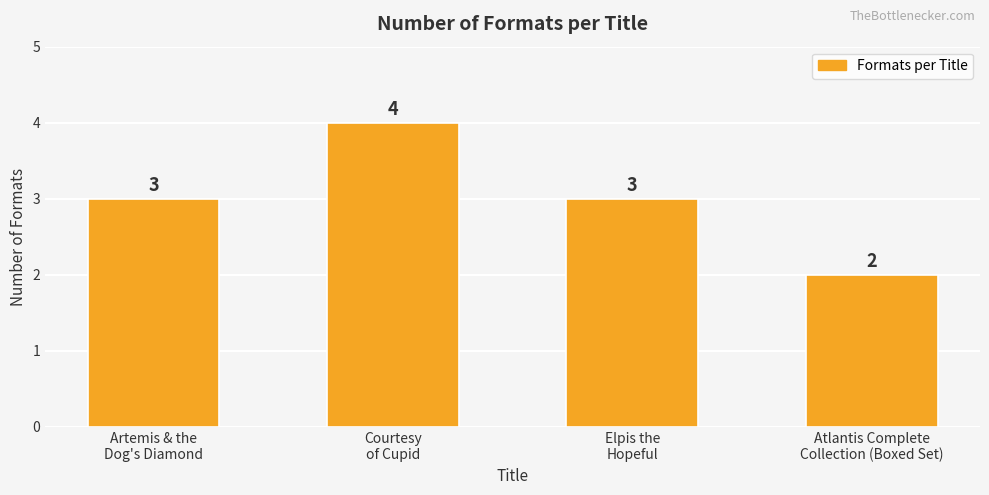

Reading left to right, what are all the values shown in this chart?

Artemis & the
Dog's Diamond=3	Courtesy
of Cupid=4	Elpis the
Hopeful=3	Atlantis Complete
Collection (Boxed Set)=2